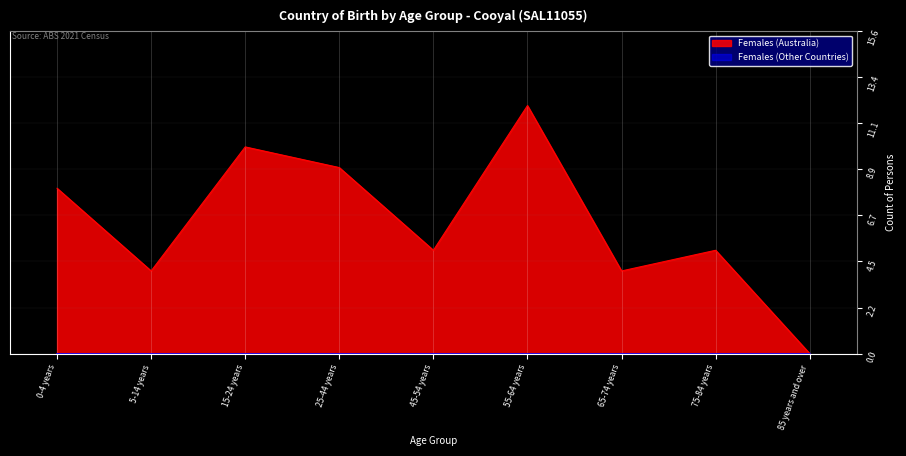

At which category does the data reach its first local peak?

15-24 years